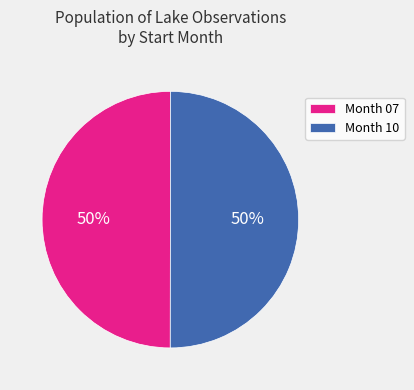

True or false: Month 10 accounts for 40% of the total.

False